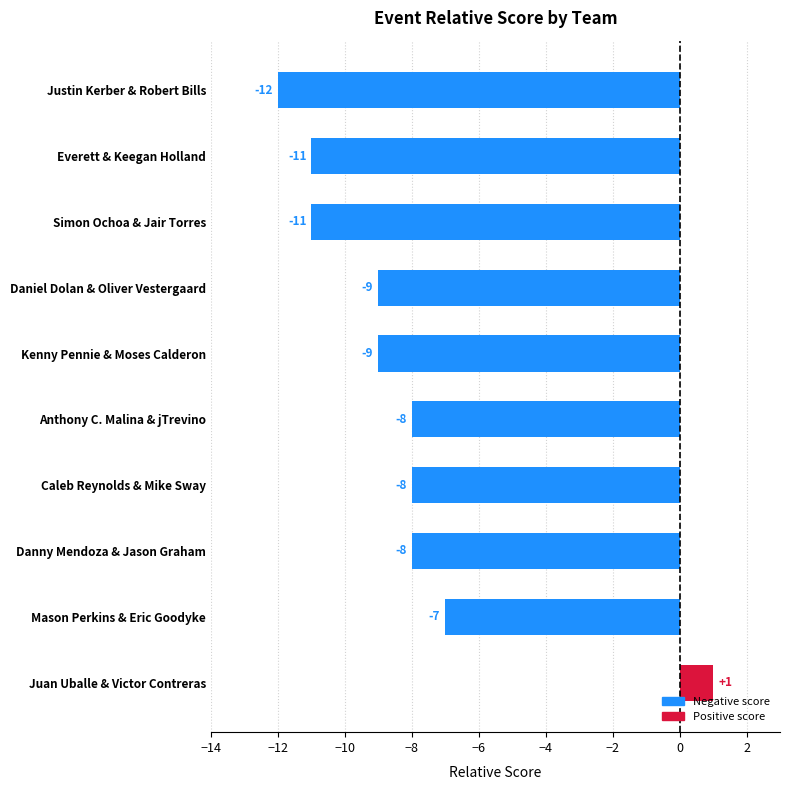

What is the difference between the maximum and second lowest values?

12